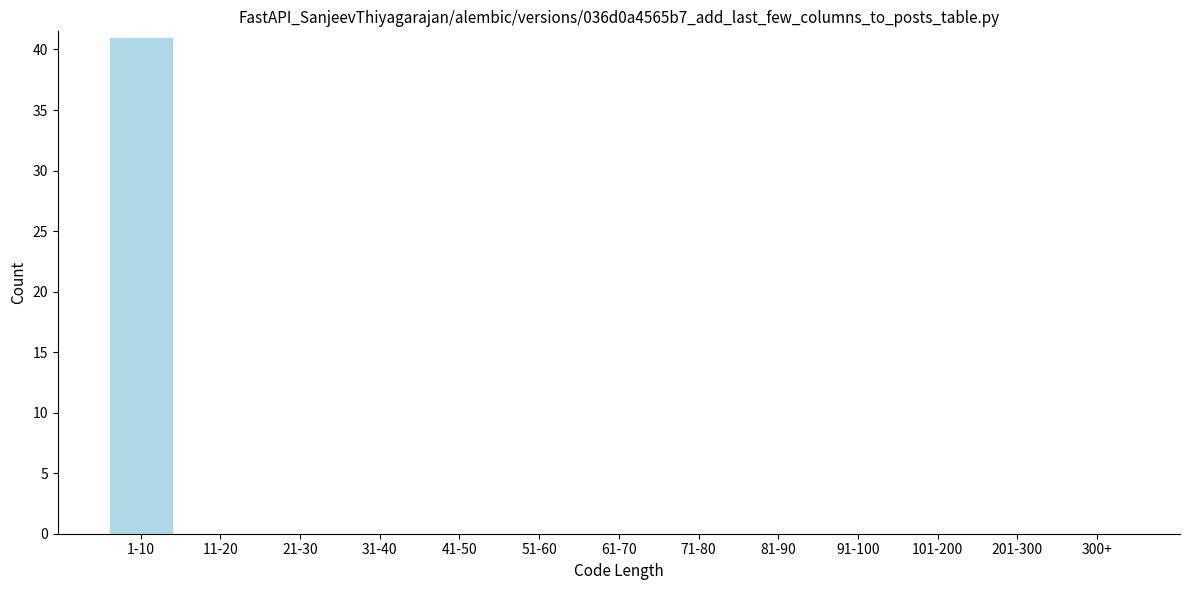

Reading left to right, list all the values displayed in this chart.

1-10=41	11-20=0	21-30=0	31-40=0	41-50=0	51-60=0	61-70=0	71-80=0	81-90=0	91-100=0	101-200=0	201-300=0	300+=0